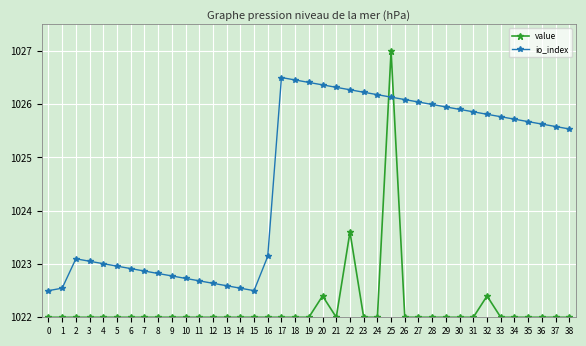

True or false: value has more than 0 interior local peaks.

True